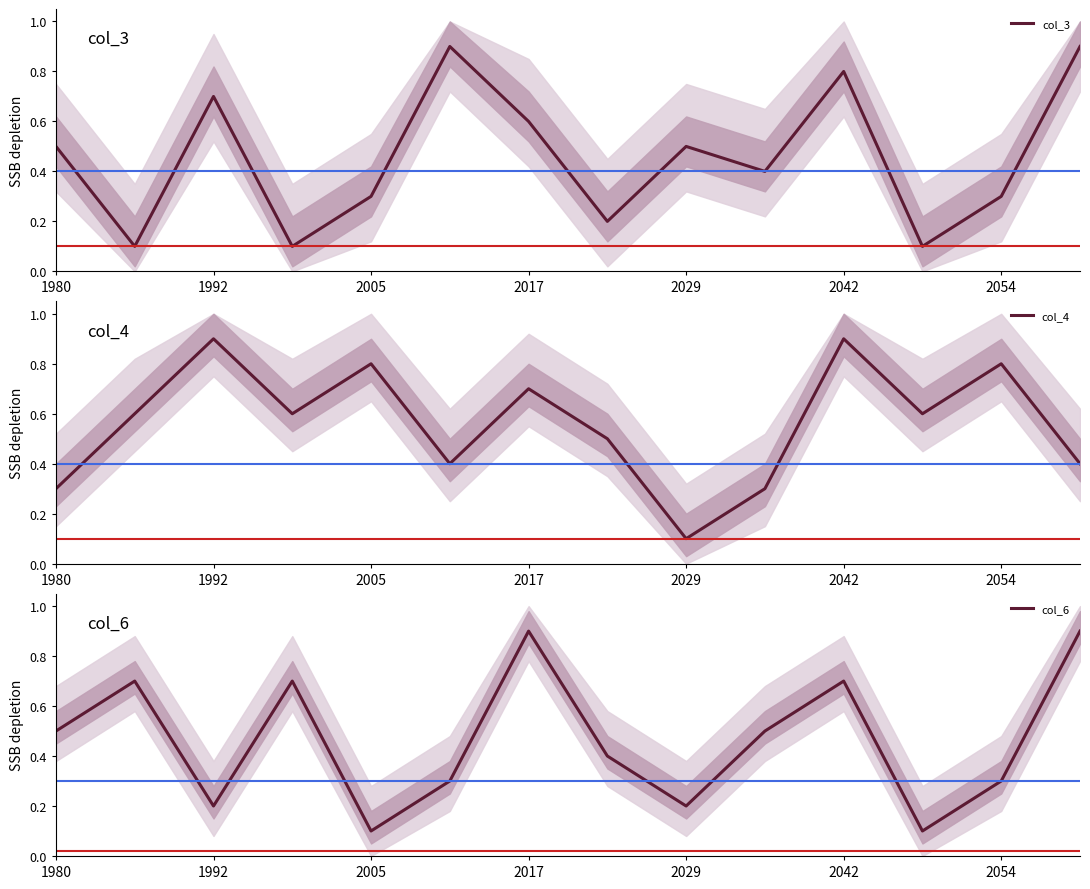

How many lines are shown in the chart?

3